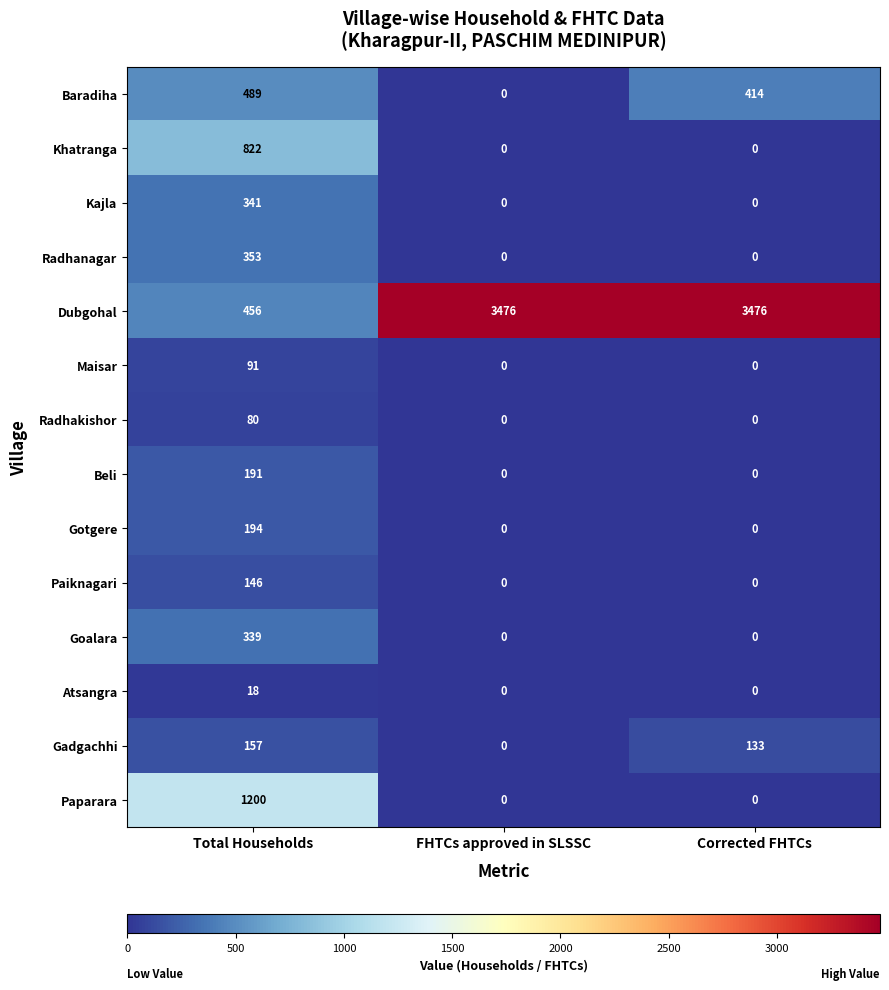

The value of Radhanagar at Total Households is 183. True or false?

False